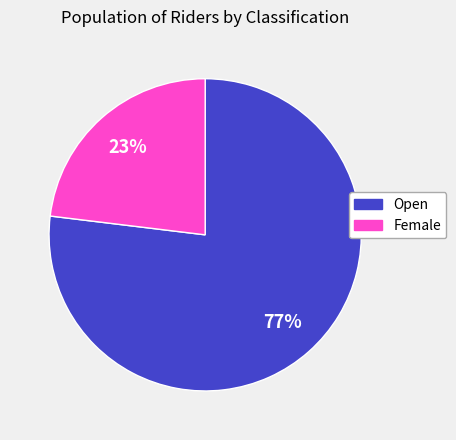

What is the largest slice in the pie chart?

Open